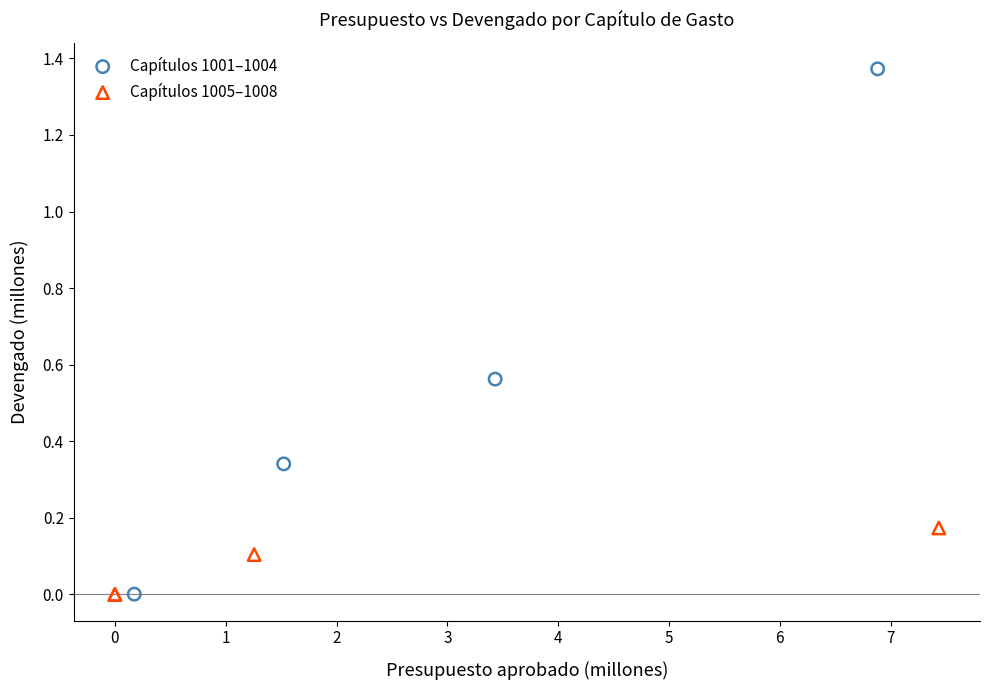

What are all the series names shown in the legend?

Capítulos 1001–1004, Capítulos 1005–1008